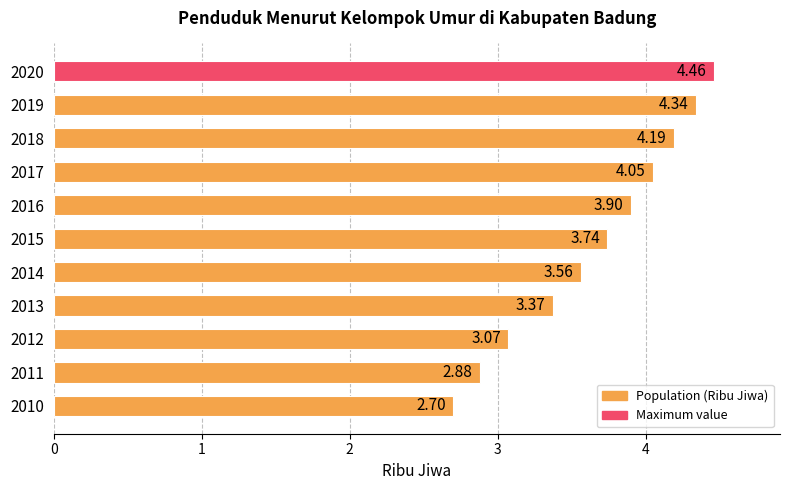

At which label is the value closest to 3?

2012